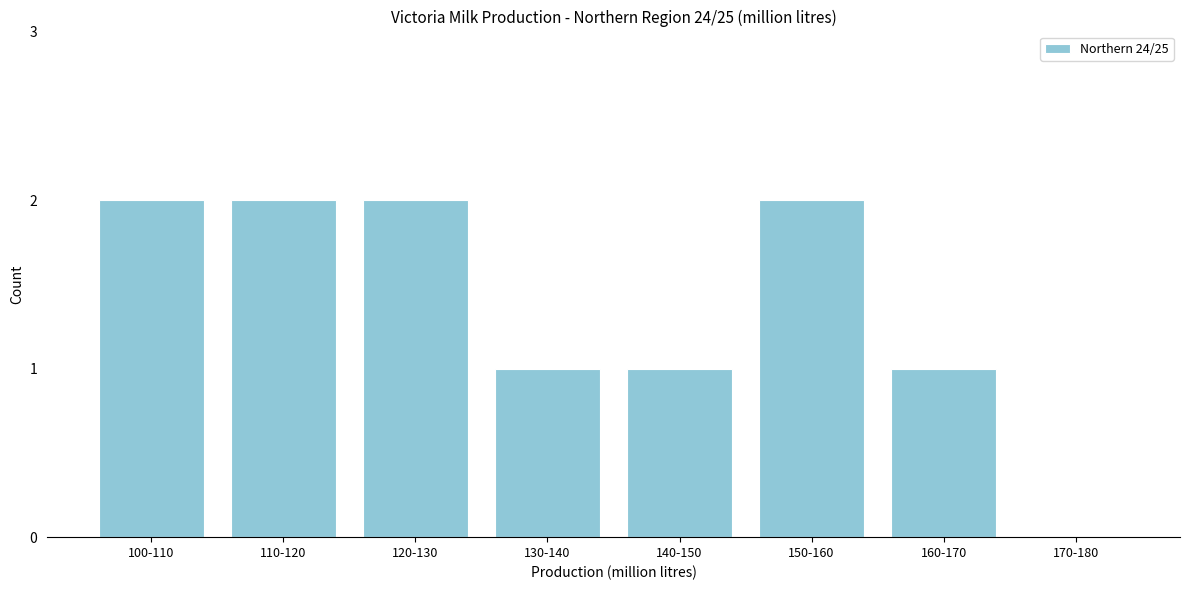

Reading left to right, transcribe all the data shown in this chart.

100-110=2	110-120=2	120-130=2	130-140=1	140-150=1	150-160=2	160-170=1	170-180=0